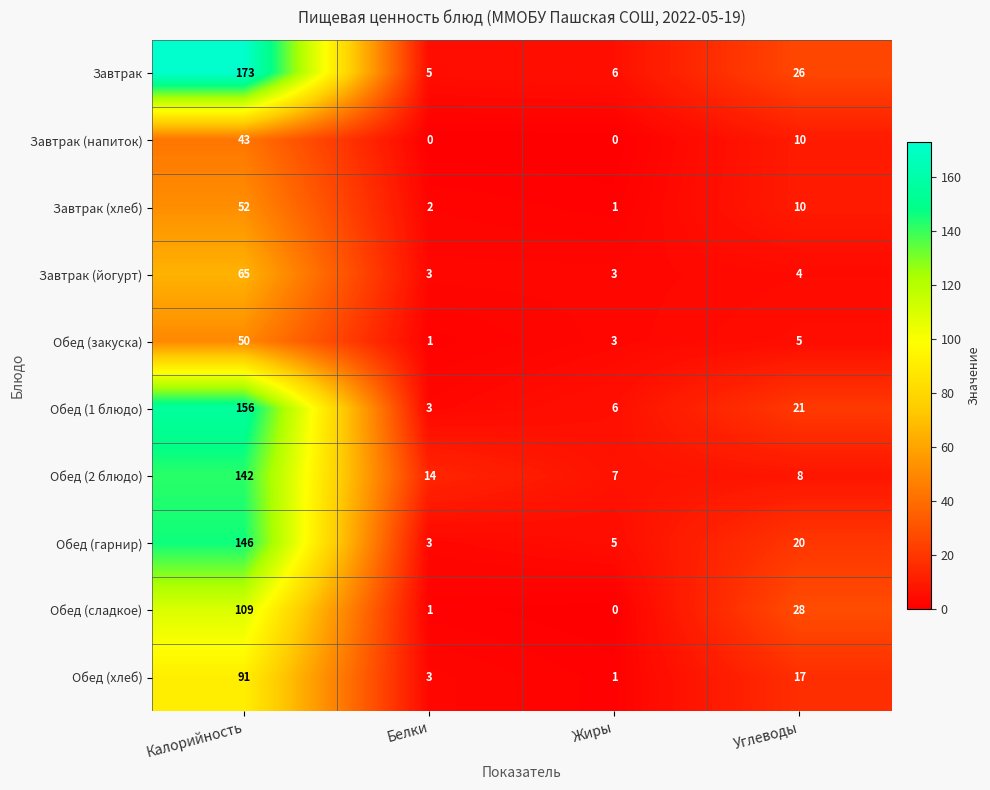

What is the difference between the highest and lowest values at Белки?

14